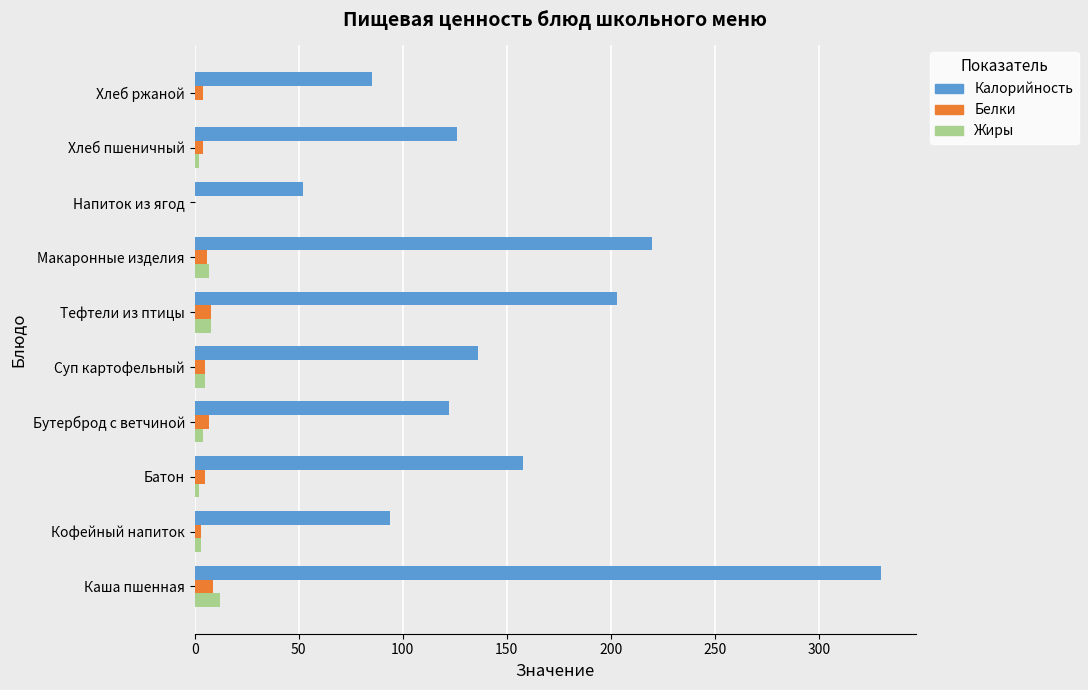

What is the sum of all Жиры values?

43